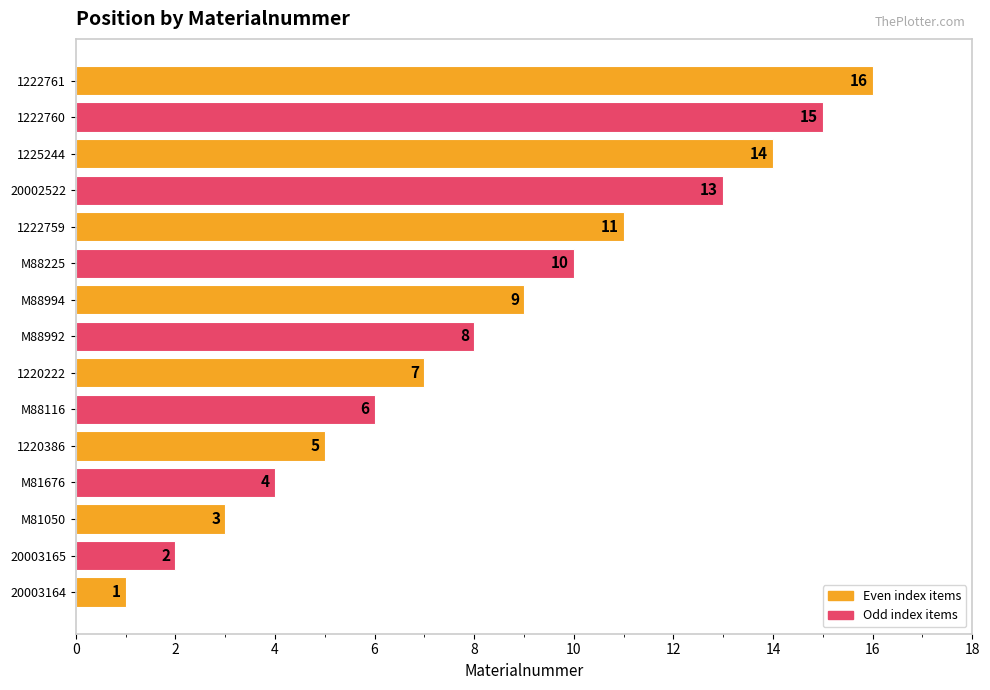

What is the difference between the second highest and minimum values?

14